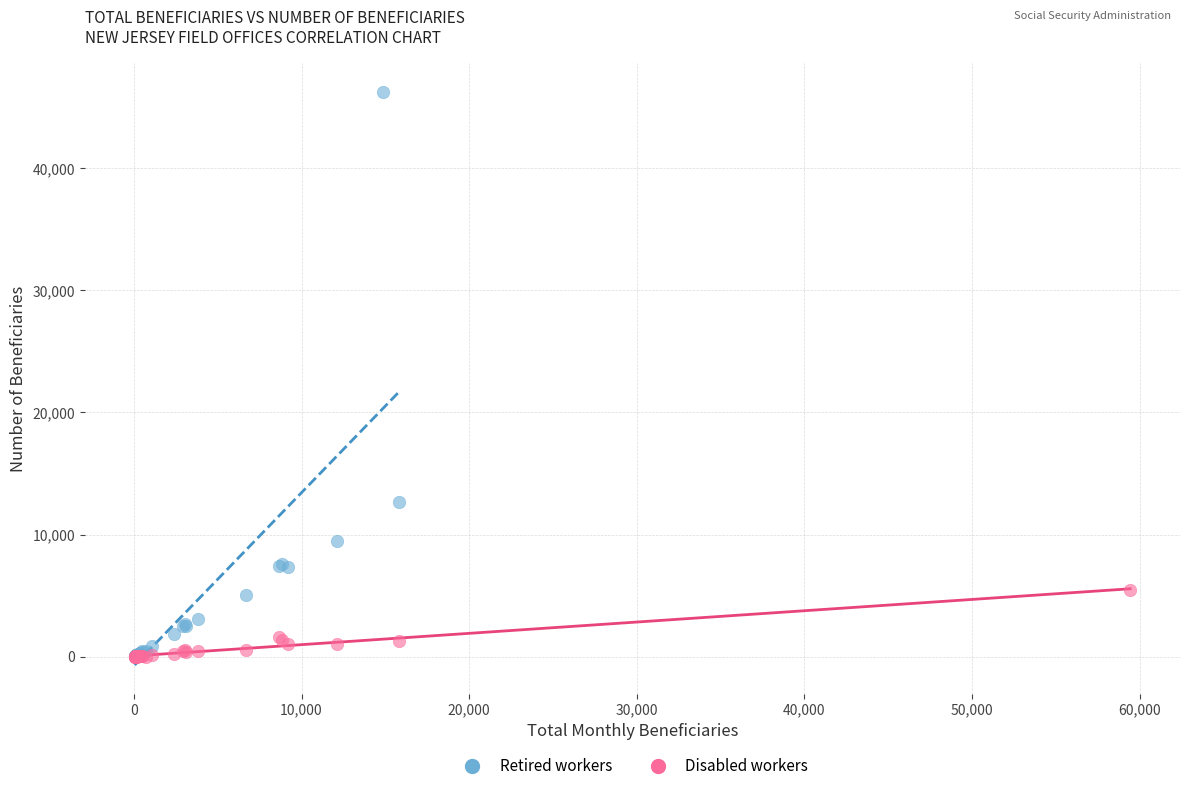

Which series has the largest Y range (max minus min)?

Retired workers